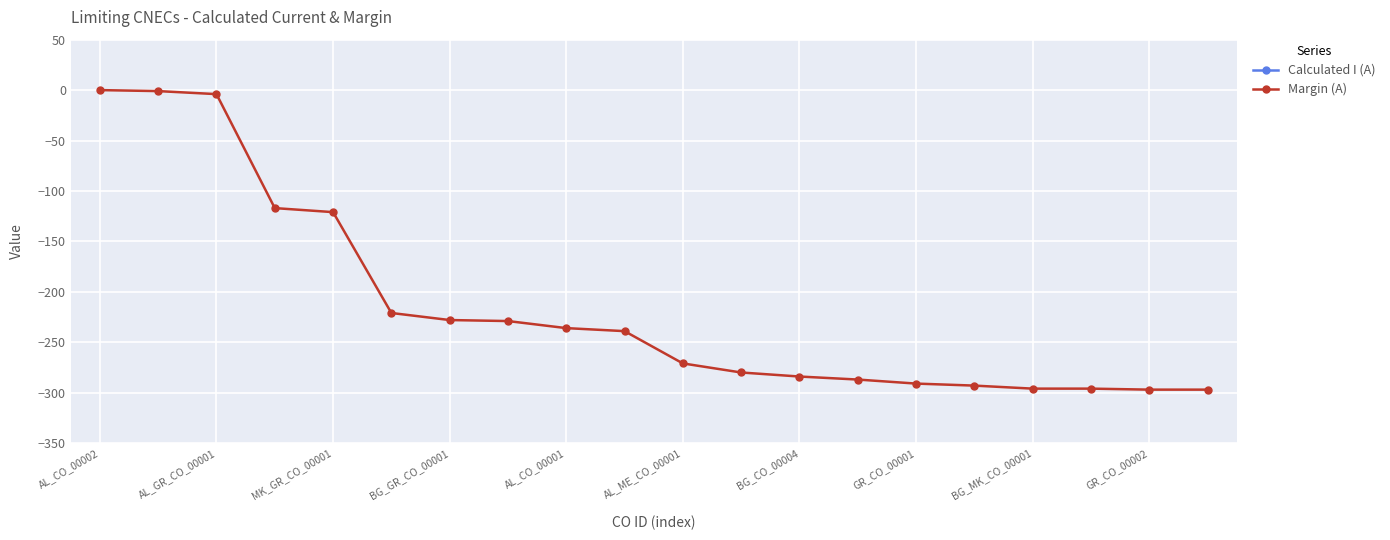

What are all the series names shown in the legend?

Calculated I (A), Margin (A)